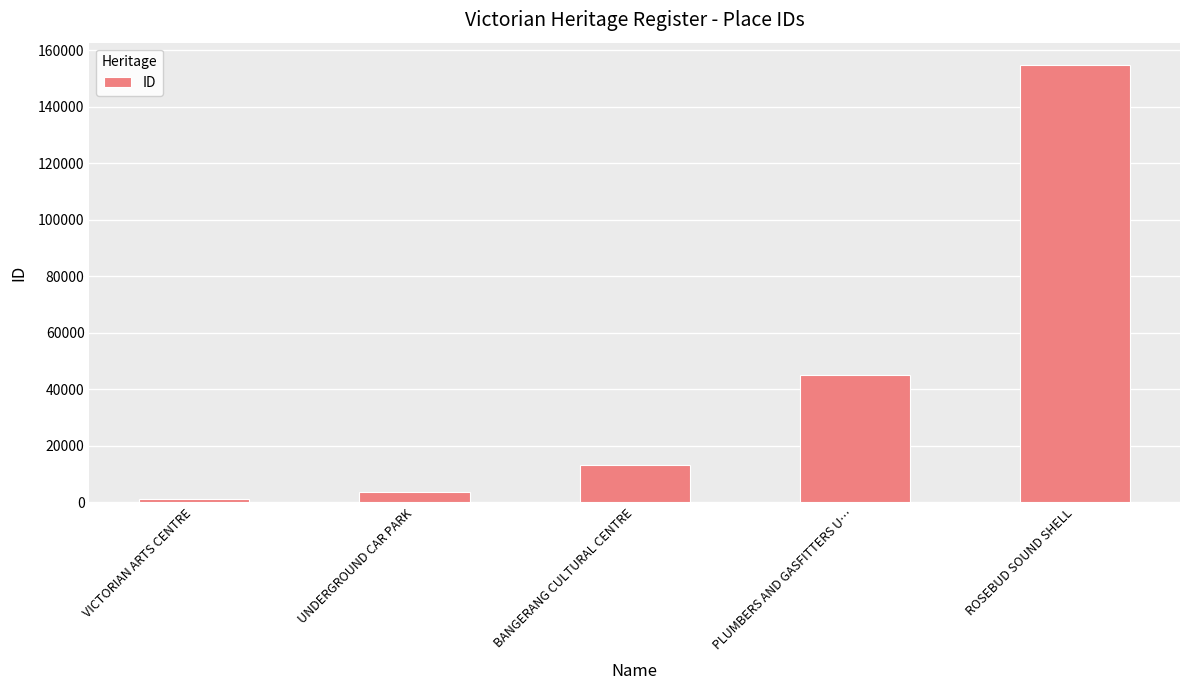

What is the sum of the values at VICTORIAN ARTS CENTRE and UNDERGROUND CAR PARK?

4875